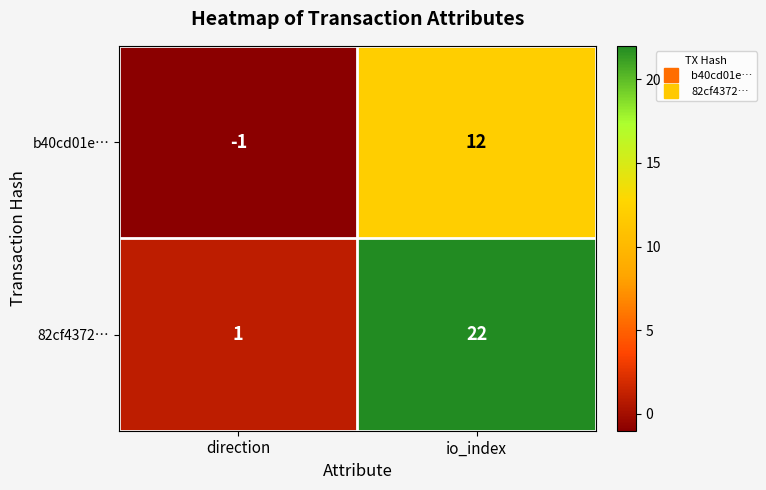

What is the difference between the highest and lowest values at io_index?

10